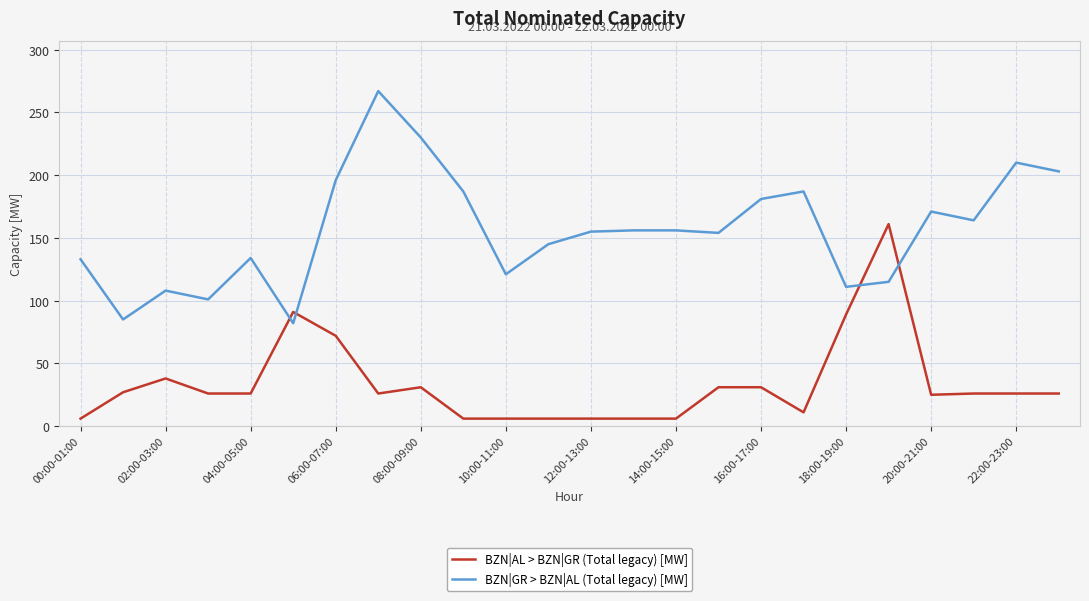

Which series has the largest total across all categories?

BZN|GR > BZN|AL (Total legacy) [MW]